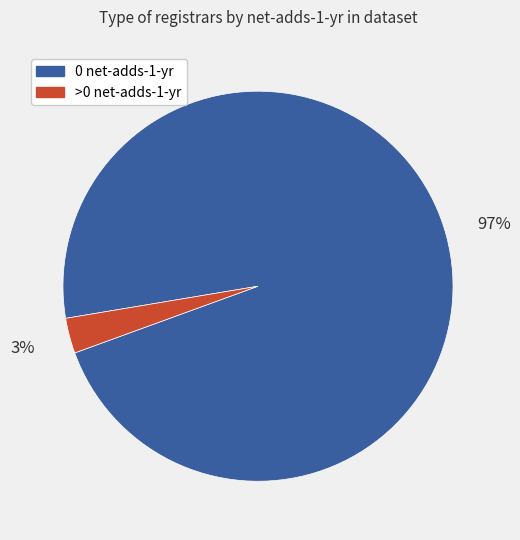

How many slices are in this pie chart?

2